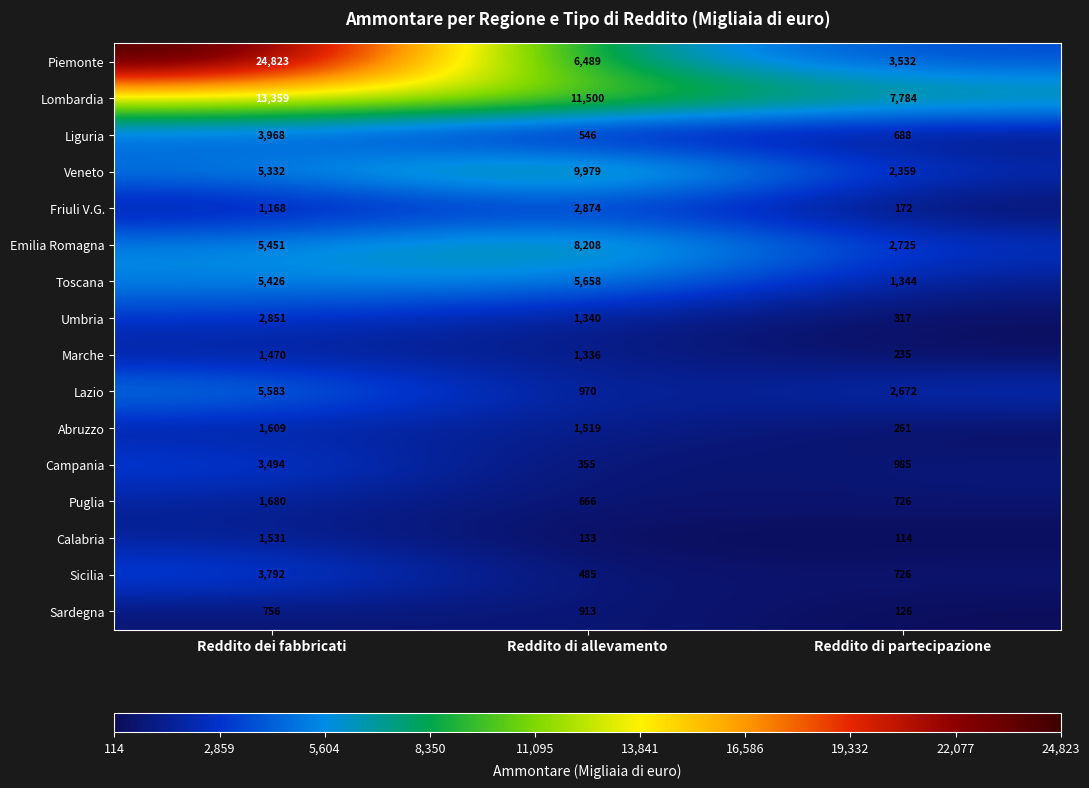

What is the difference between the highest and lowest values at Reddito dei fabbricati?

24067